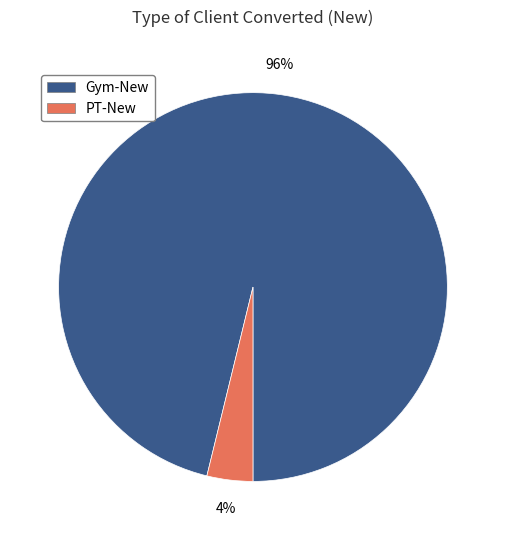

How many slices are in this pie chart?

2